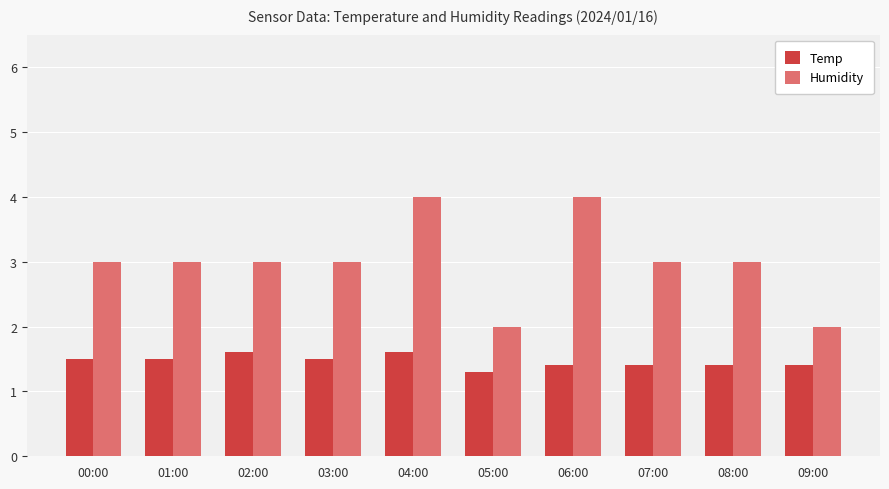

Count the Humidity values in the range 3 to 4.

8